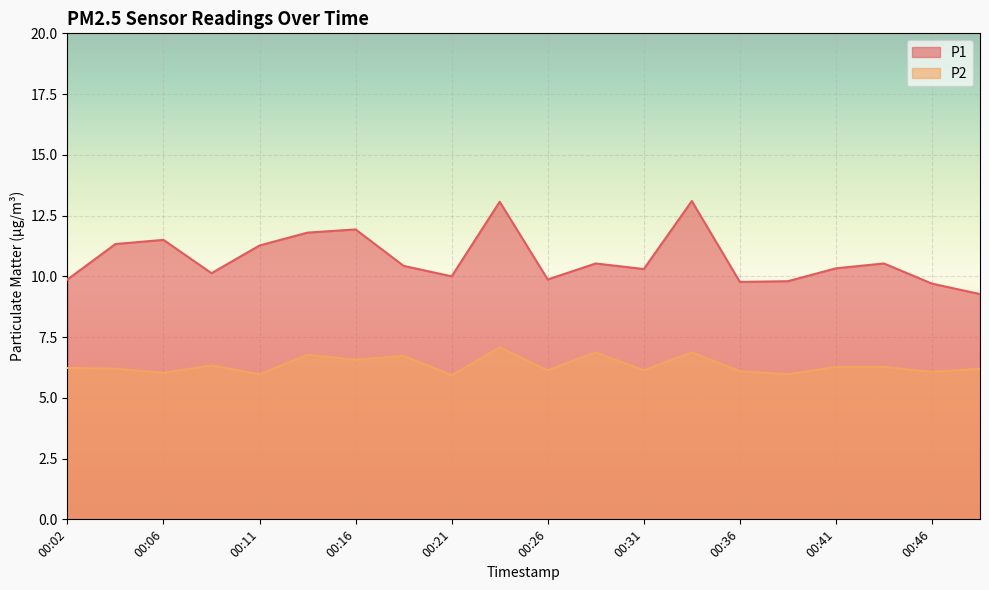

How many interior local peaks does the P1 series have?

6